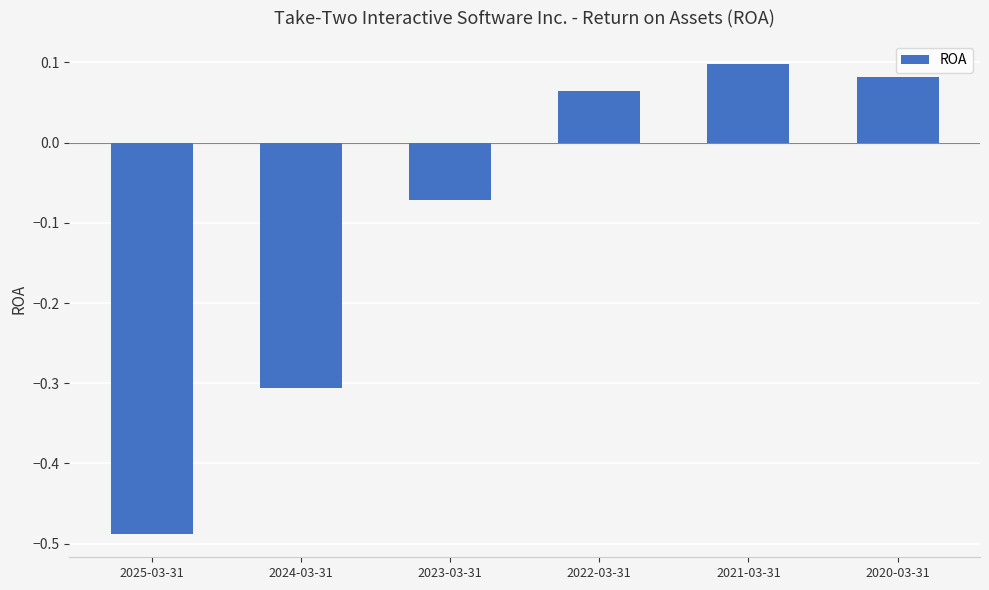

Rank the categories by value from highest to lowest.

2021-03-31, 2020-03-31, 2022-03-31, 2023-03-31, 2024-03-31, 2025-03-31